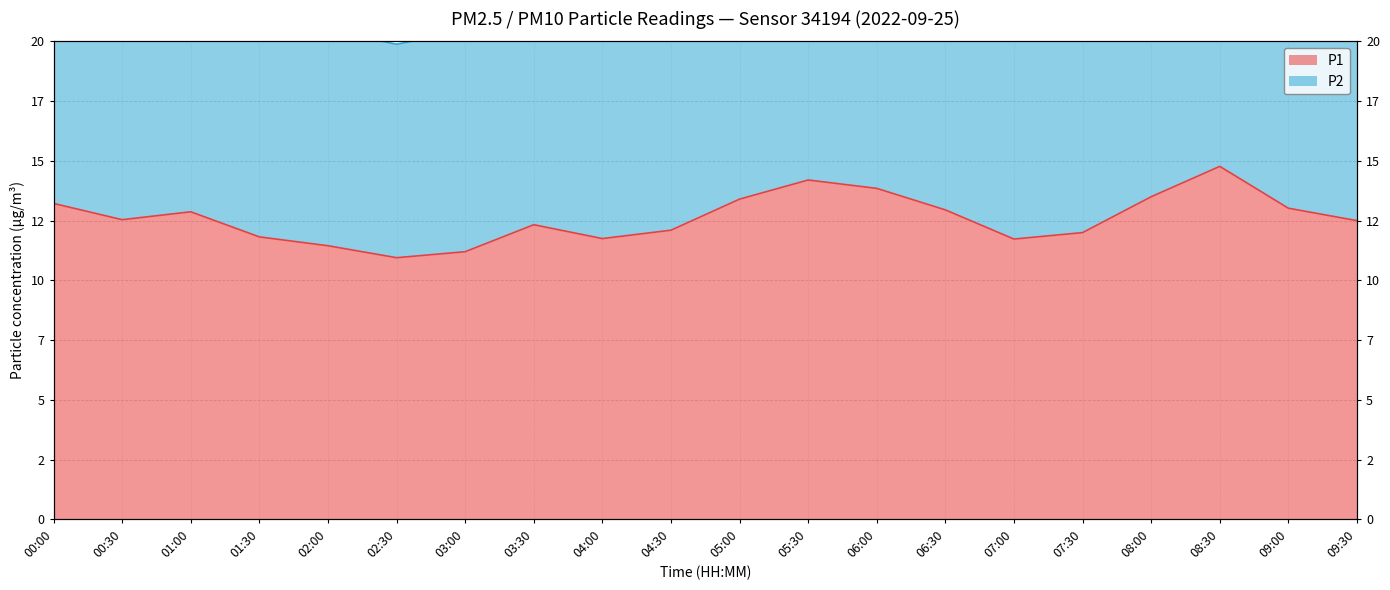

What is the change in value from 00:30 to 05:30?

+1.7